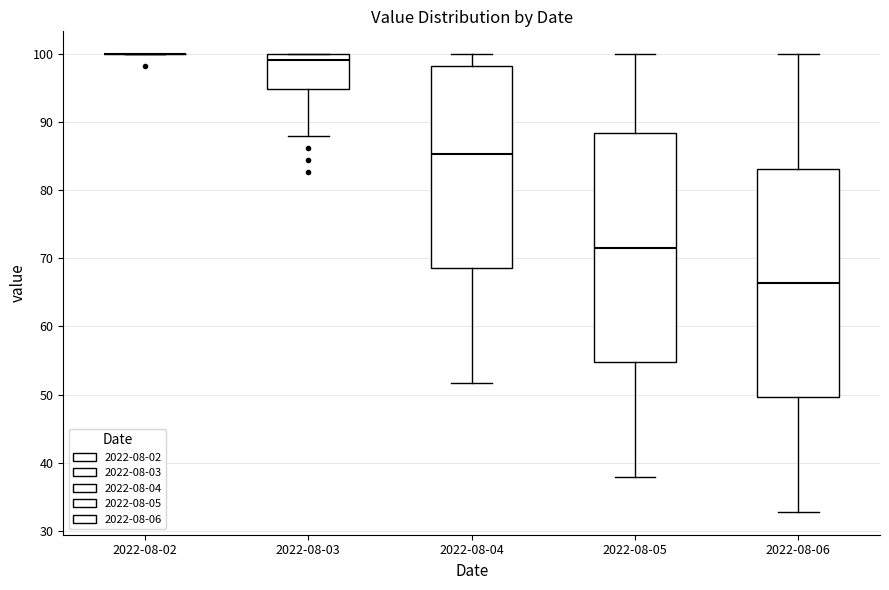

Where is the lower edge of the box for 2022-08-03 on the y-axis? The values are not printed on the chart, so give them approximately, as read against the axis.

95